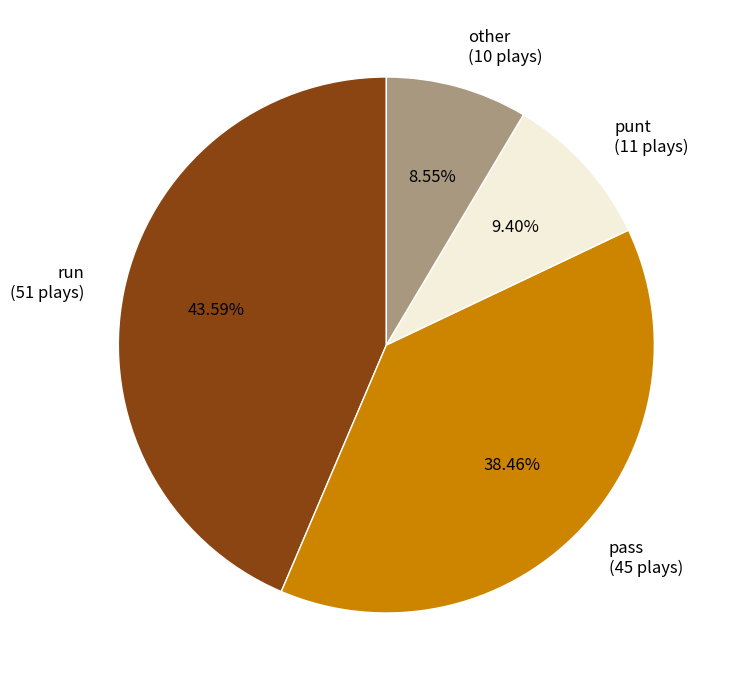

Approximately how many times larger is the value at pass compared to other?

4.5